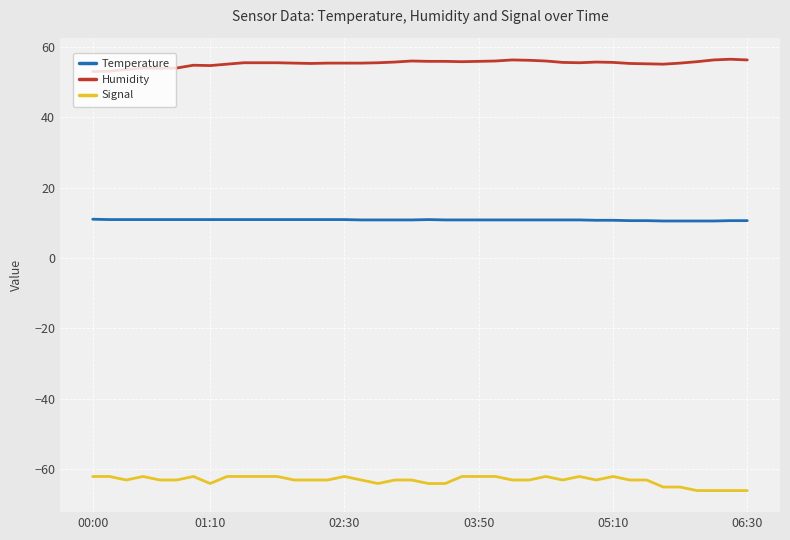

Which series has the largest total across all categories?

Humidity